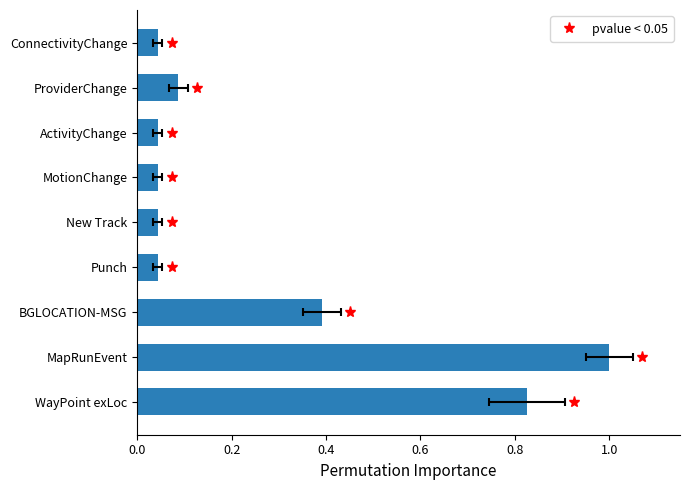

True or false: the data shows 0.0 at ActivityChange.

True